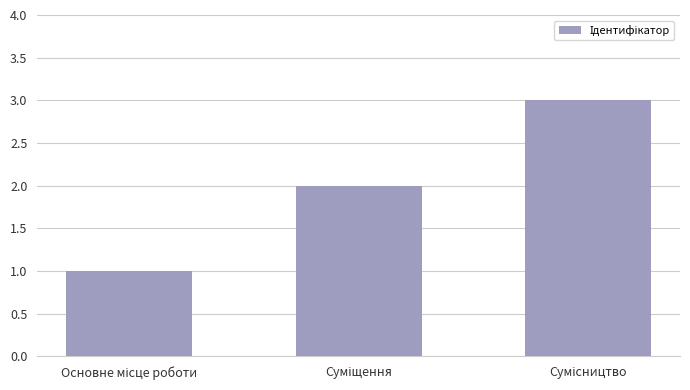

How many bars are there in total?

3